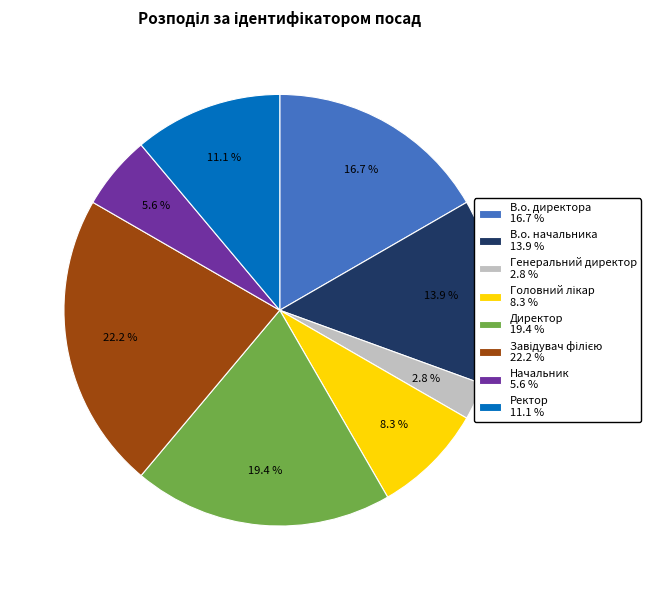

Does Ректор account for over 50% of the chart?

No